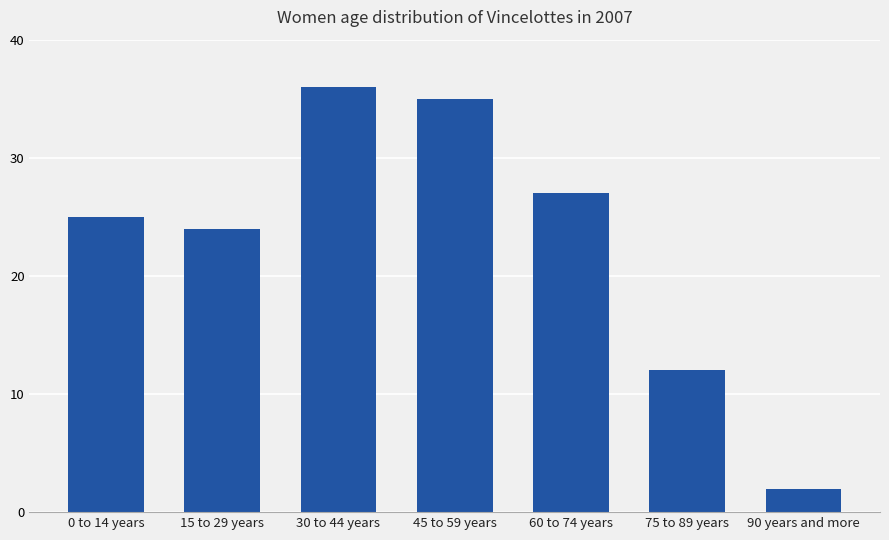

What is the label of the 1st bar from the left?

0 to 14 years